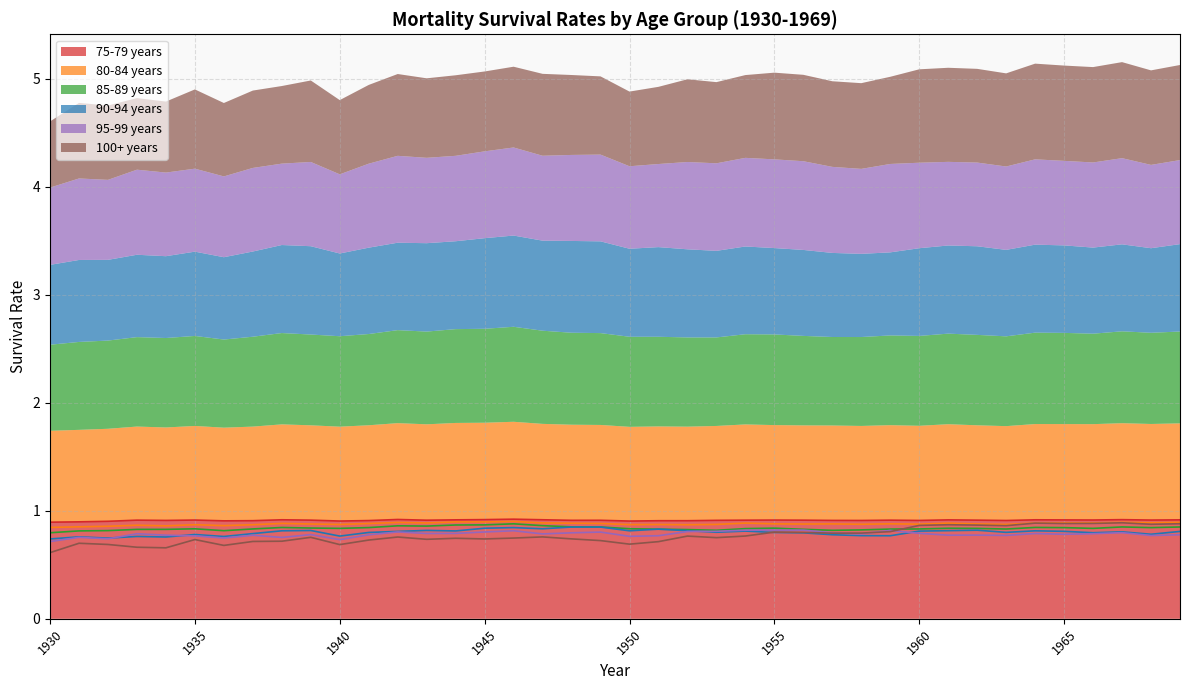

True or false: 75-79 years has a value of 0.9 at 1940.

True